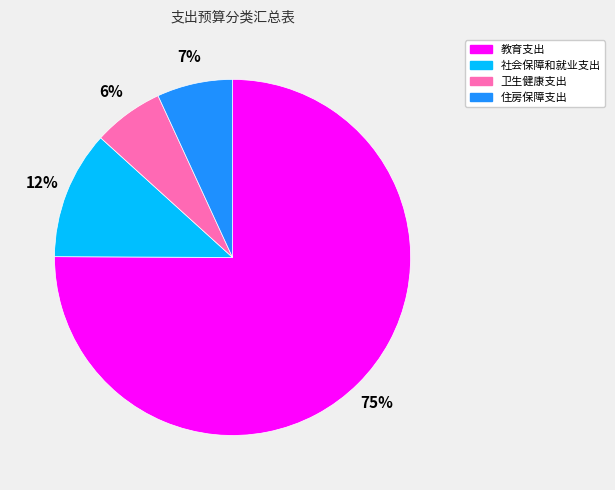

What percentage is the 社会保障和就业支出 slice, to the nearest percent?

12%